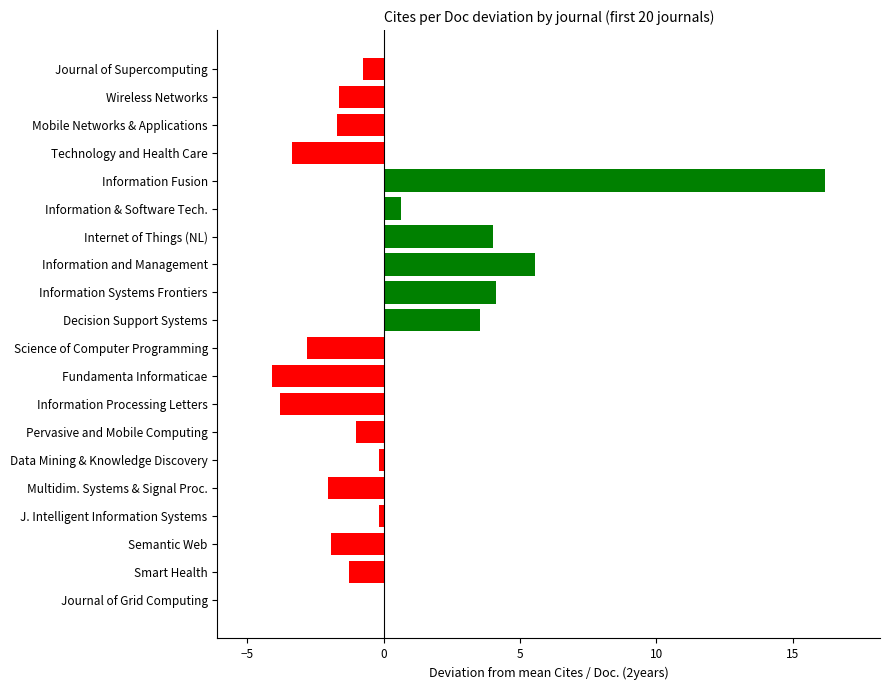

How many data points does each series have?

20